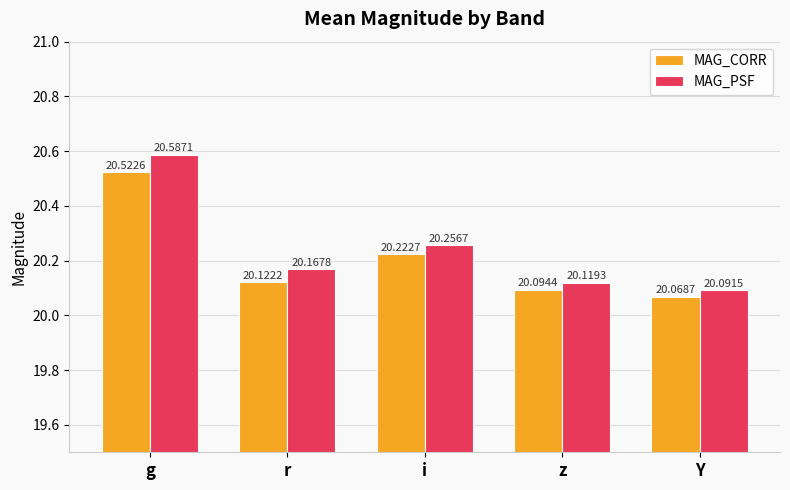

What is the value of the MAG_CORR bar at the 4th from the left?

20.1